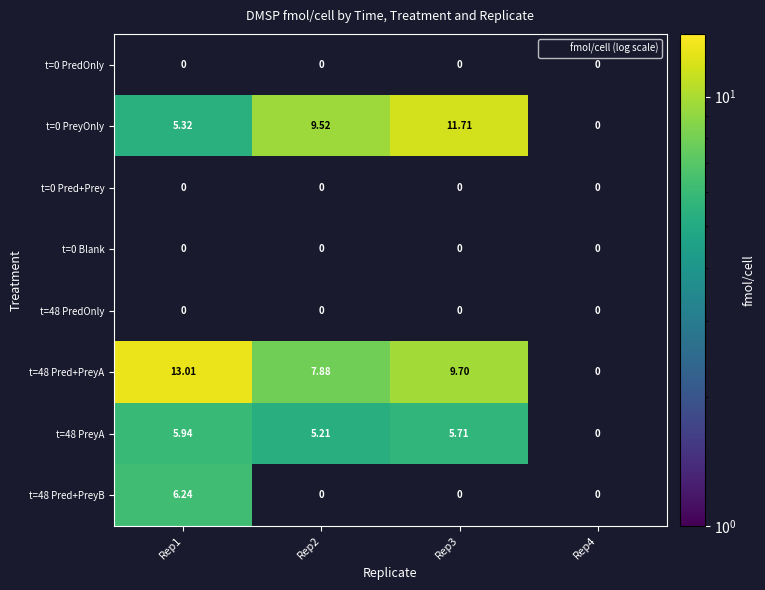

Is the value of t=48 PreyA at Rep2 greater than the value of t=0 Pred+Prey at Rep2?

Yes